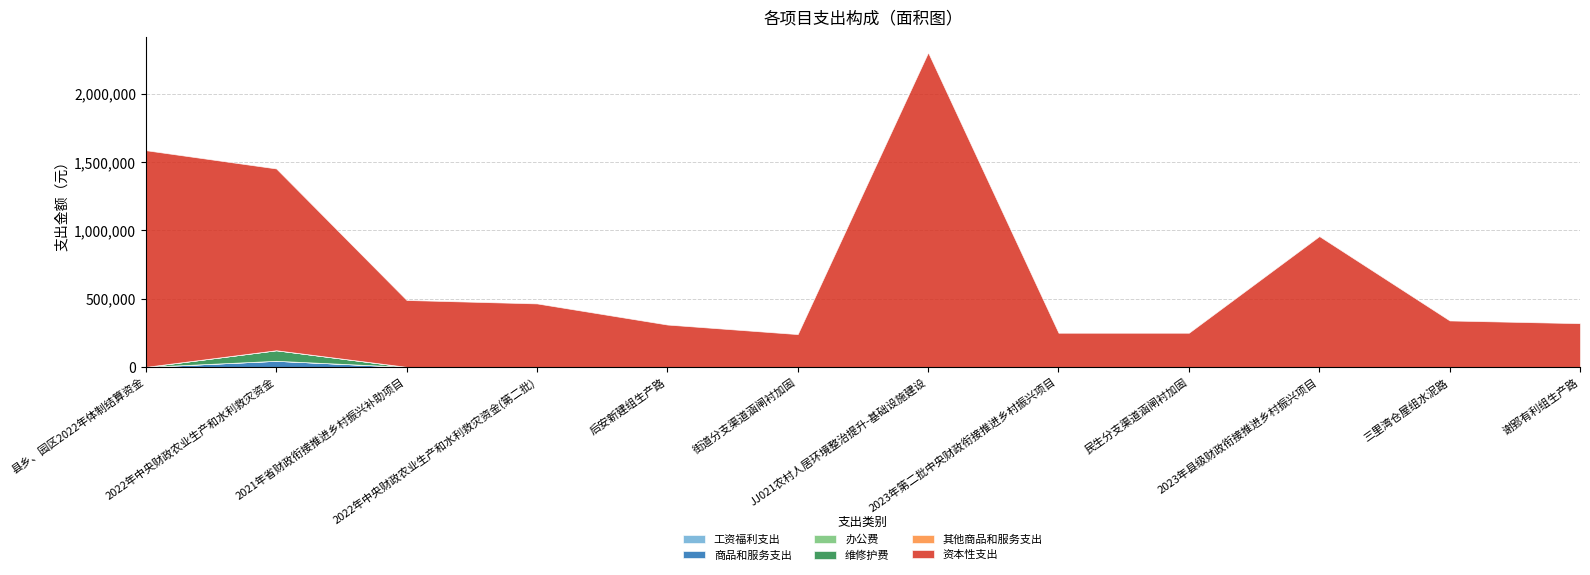

Is the value of 其他商品和服务支出 at 2022年中央财政农业生产和水利救灾资金 greater than the value of 商品和服务支出 at 2023年第二批中央财政衔接推进乡村振兴项目?

No